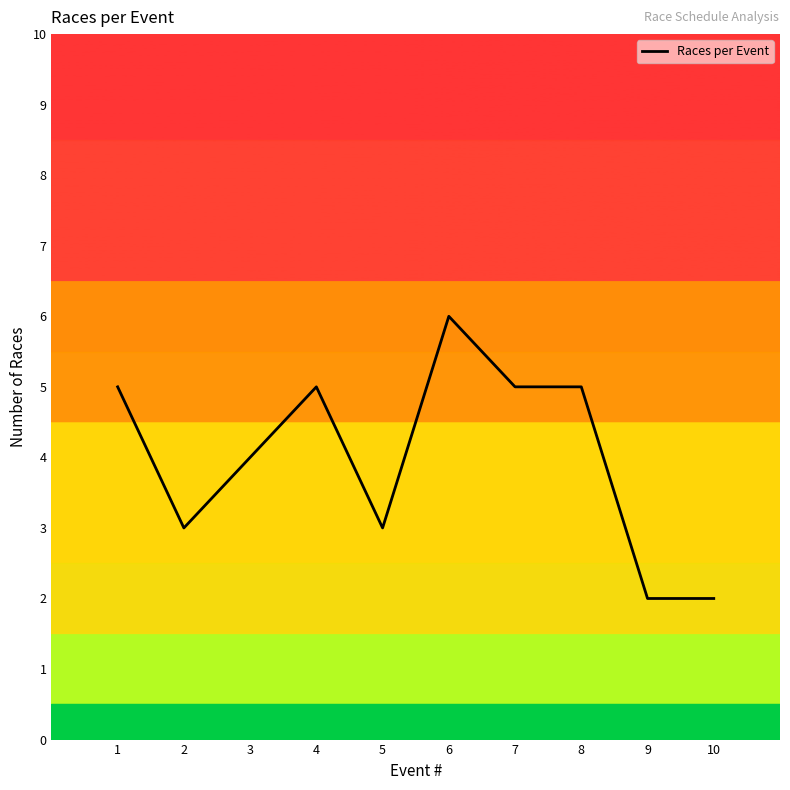

What is the difference between the maximum and minimum values?

4